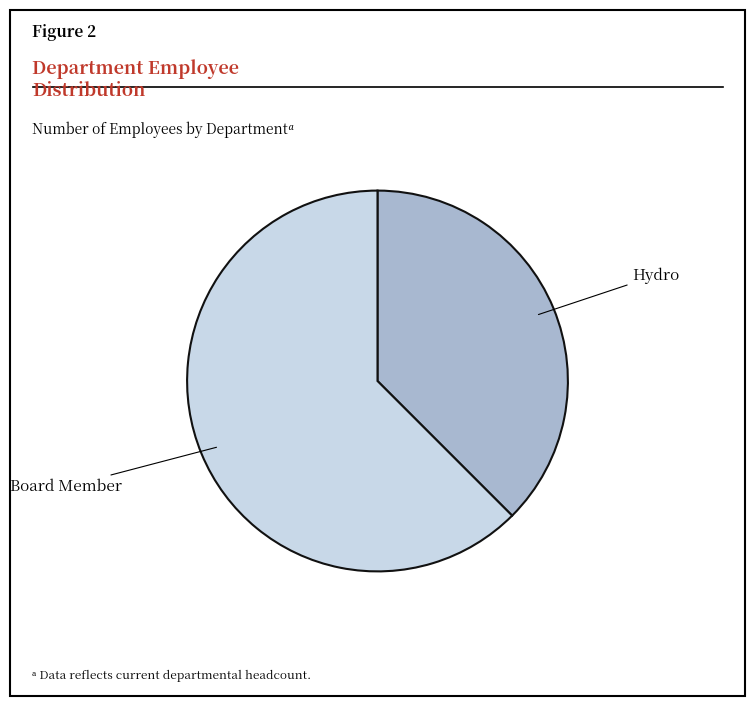

Is the sum of Hydro and Board Member greater than half?

Yes